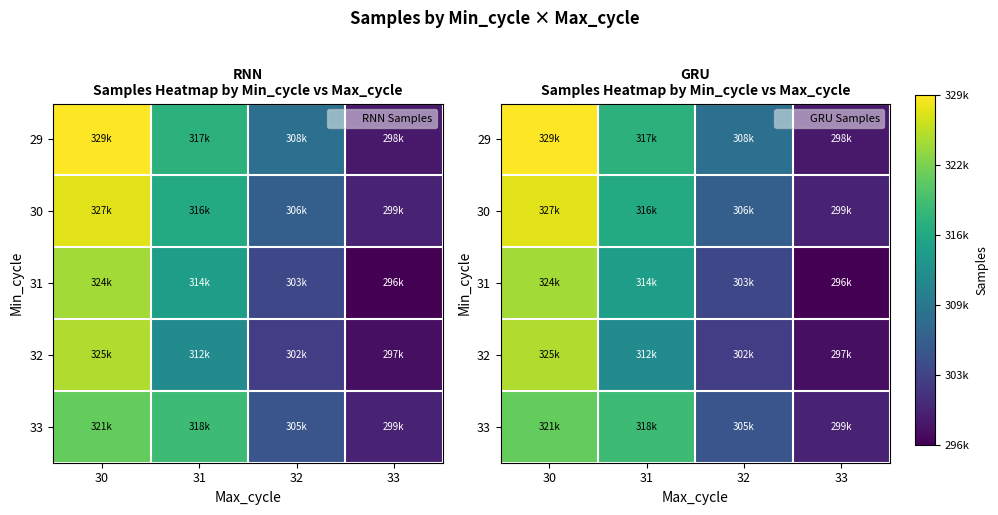

Which category has the lowest value in the 32 series?

33